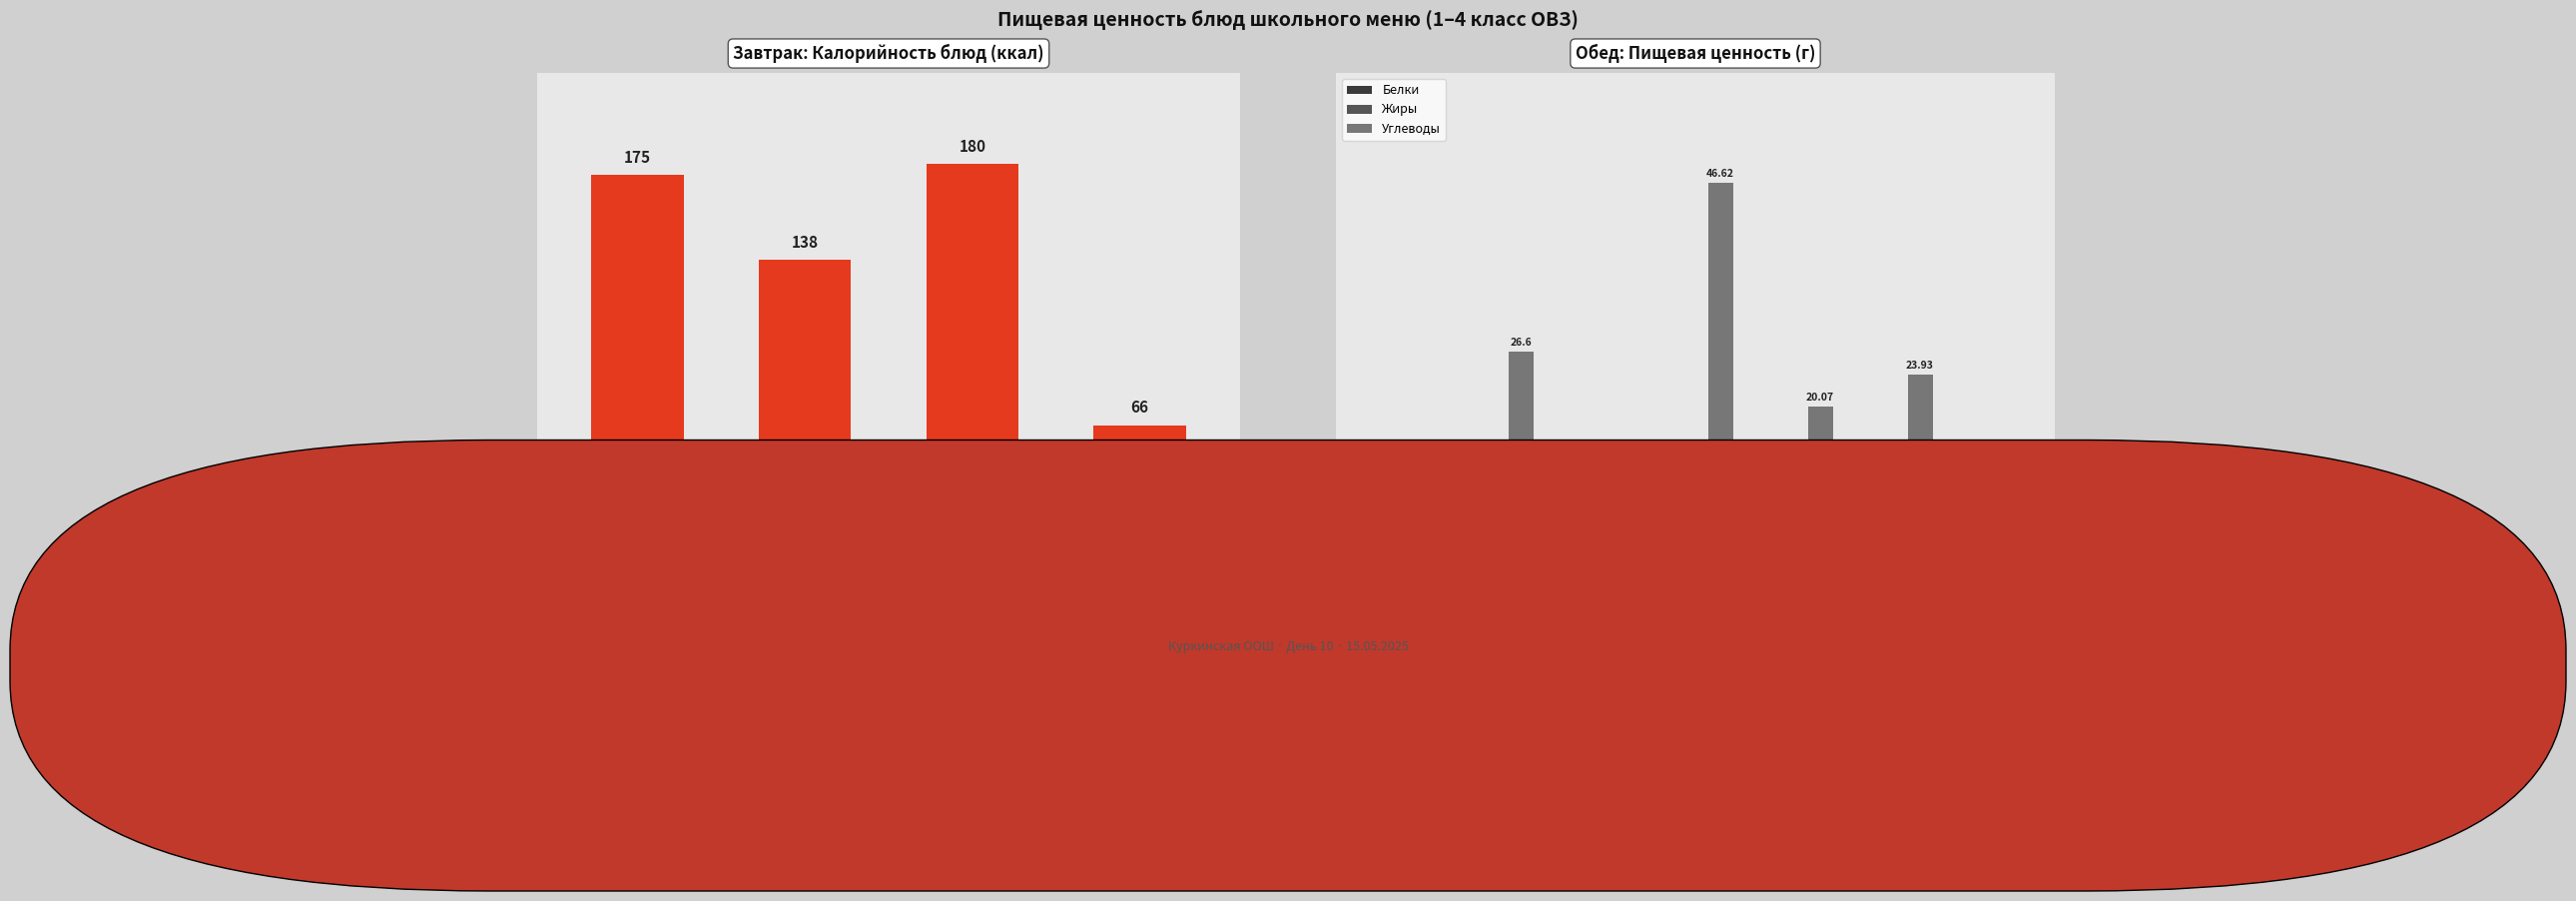

What position from the left is Суп-пюре?

6